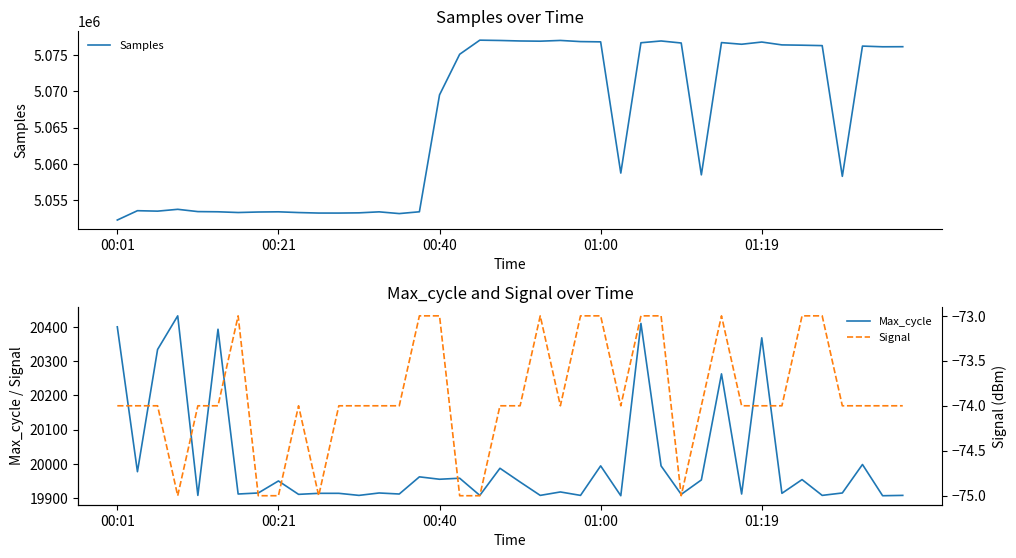

Is it true that Signal equals -74 at 22?

True